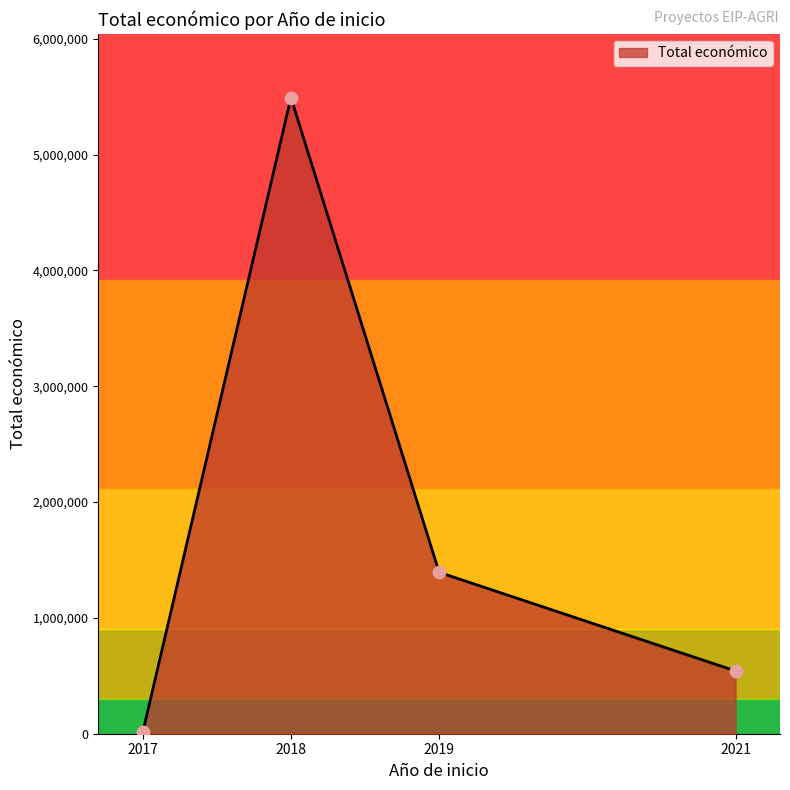

Approximately how many times larger is the value at 2018 compared to 2021?

10.1